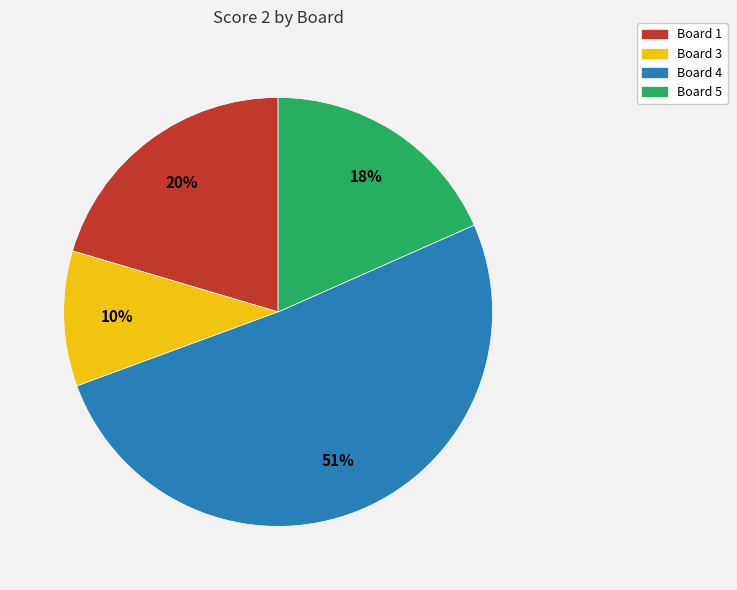

Does any single category account for the majority?

Yes